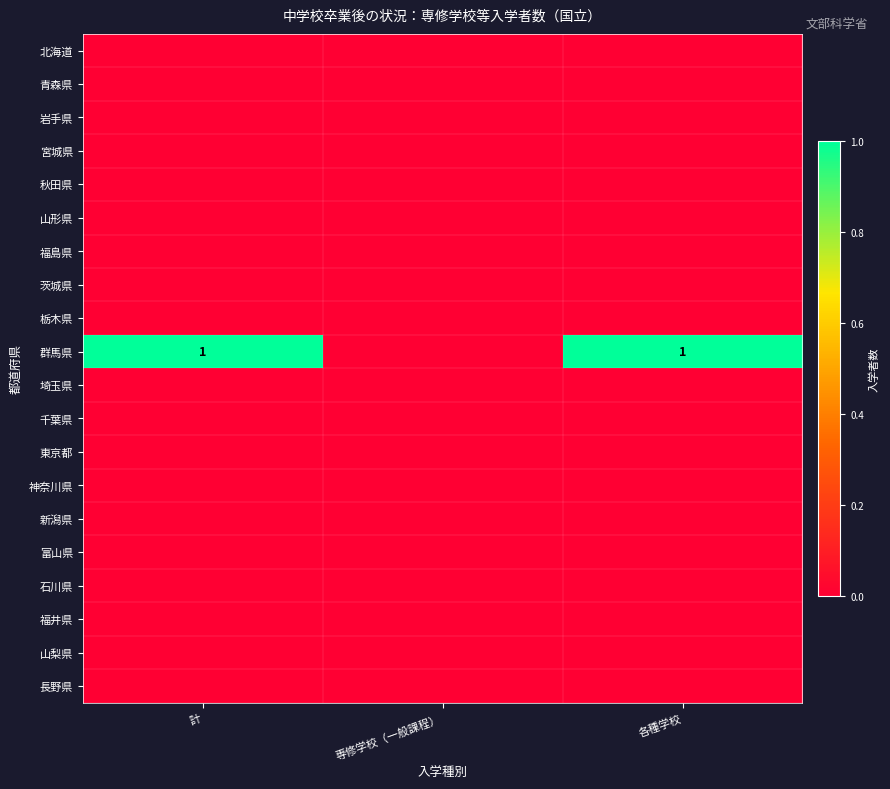

Rank the series by their maximum value, from lowest to highest.

北海道, 青森県, 岩手県, 宮城県, 秋田県, 山形県, 福島県, 茨城県, 栃木県, 埼玉県, 千葉県, 東京都, 神奈川県, 新潟県, 富山県, 石川県, 福井県, 山梨県, 長野県, 群馬県